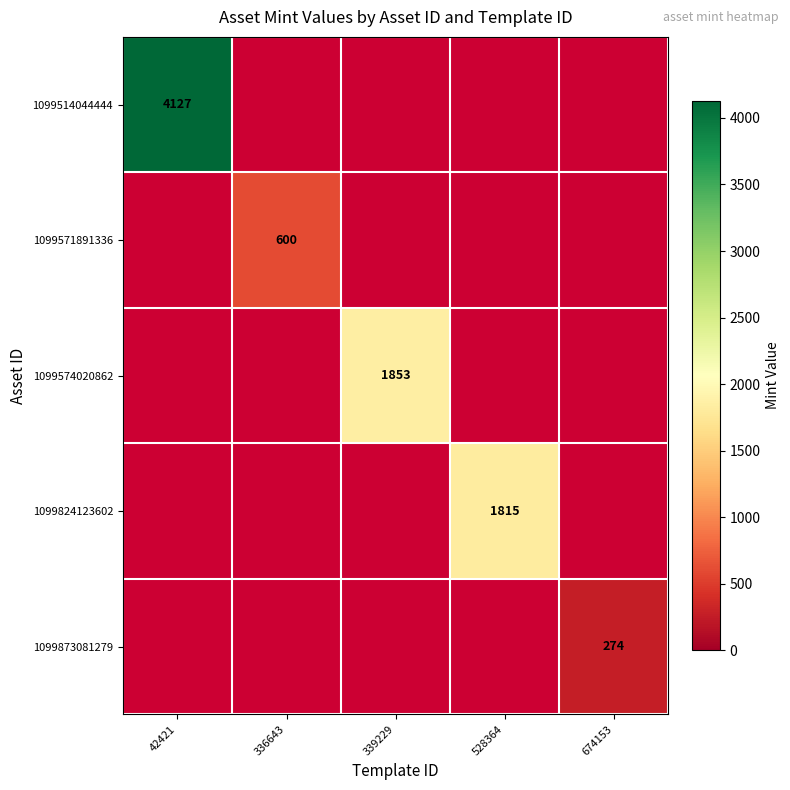

The 1099574020862 series shows 441 at 339229. True or false?

False